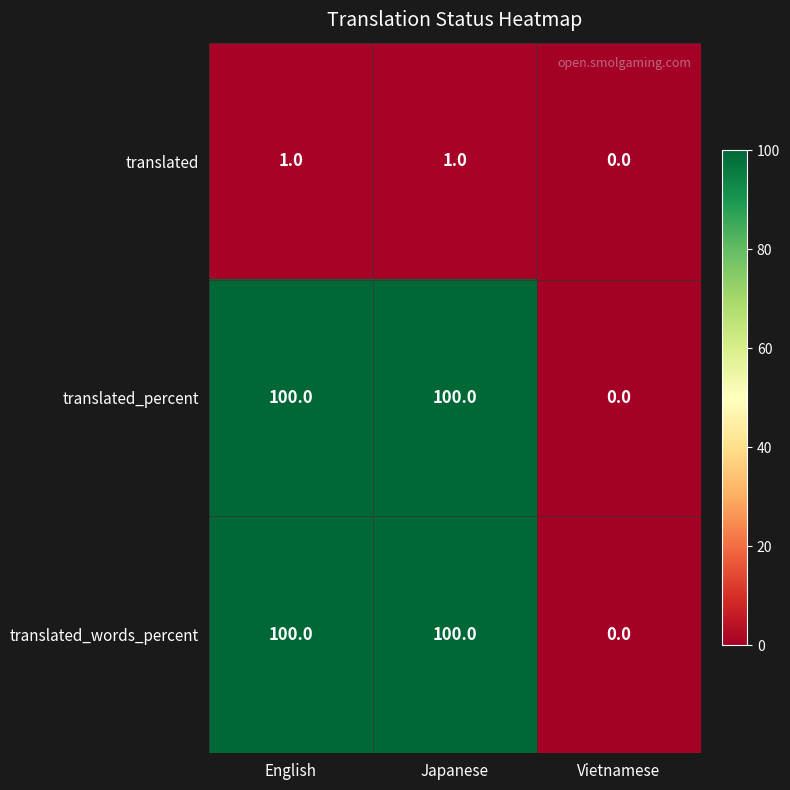

What is the sum of all translated_percent values?

200